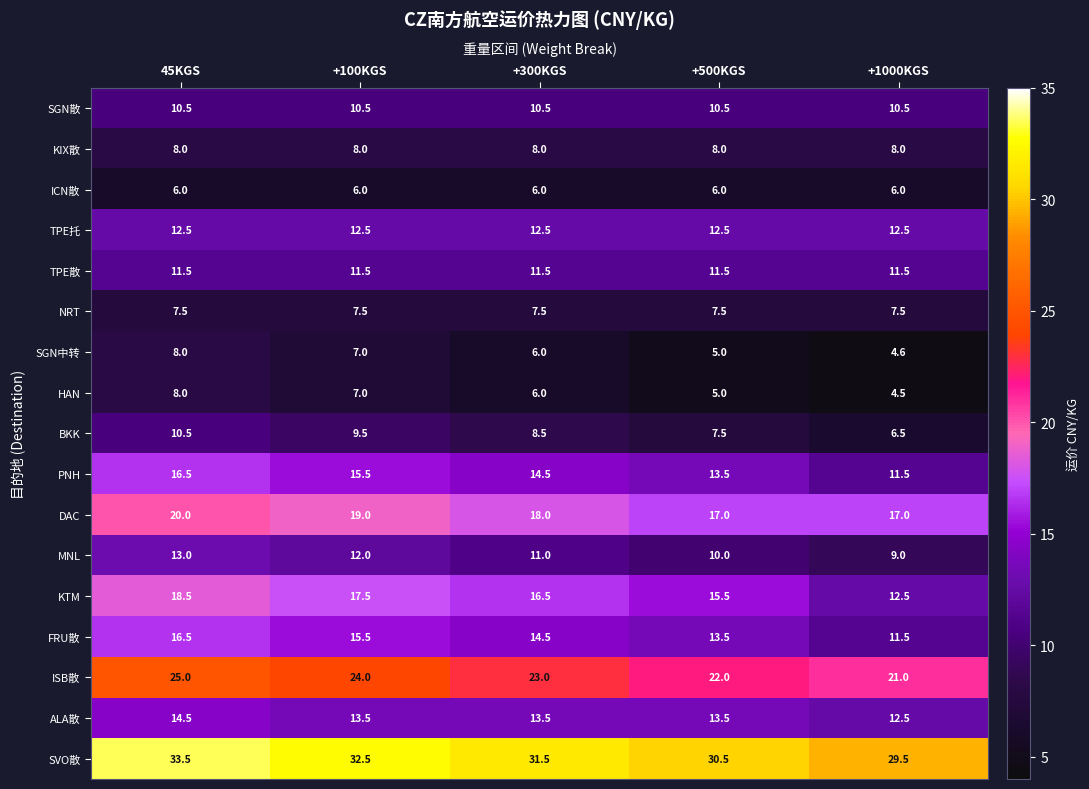

What is the difference between the highest and lowest values at 45KGS?

27.5